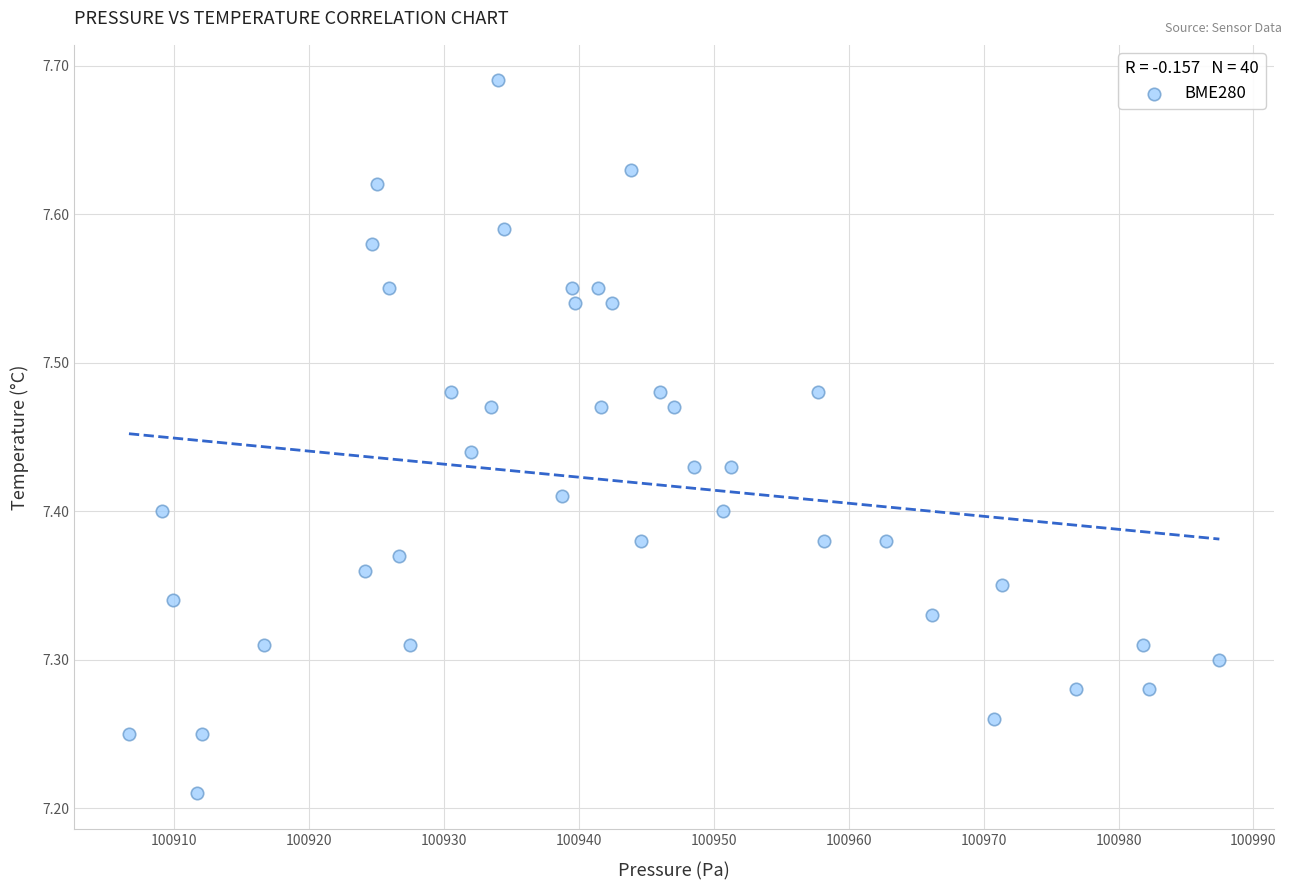

What is the range of X values (max minus min)?

80.8